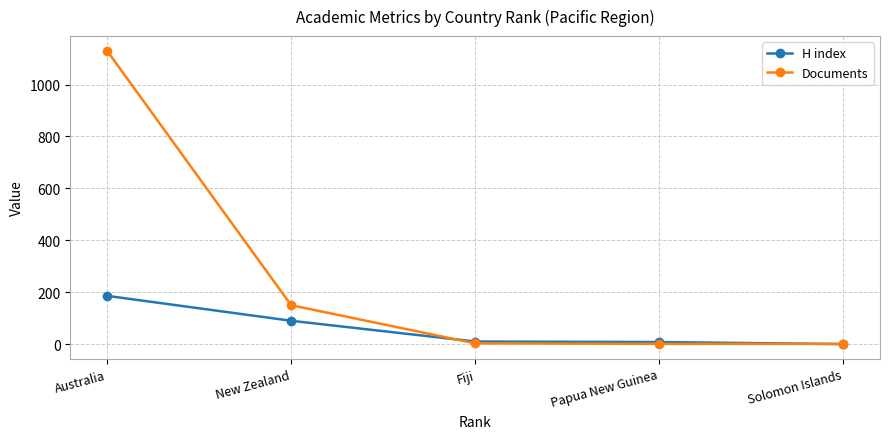

What is the label of the 2nd point from the left?

New Zealand